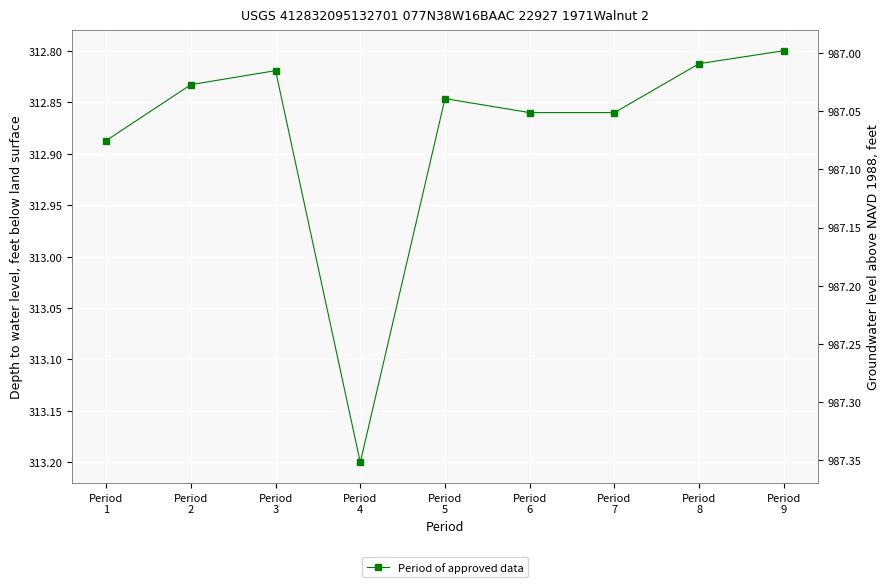

Approximately how many times larger is the value at Period
9 compared to Period
8?

1.0